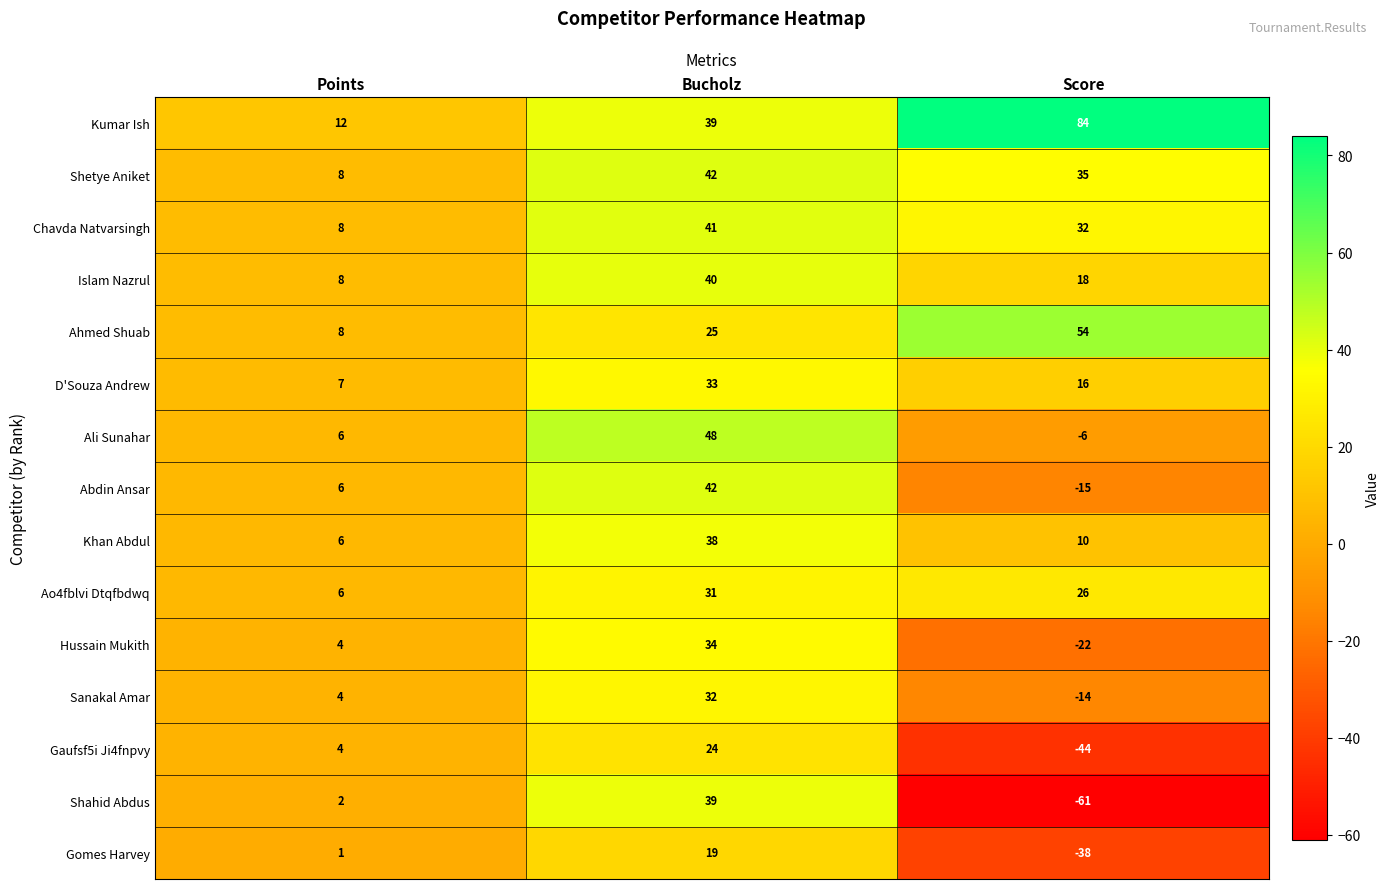

Between Points and Score, which series saw the biggest shift?

Kumar Ish